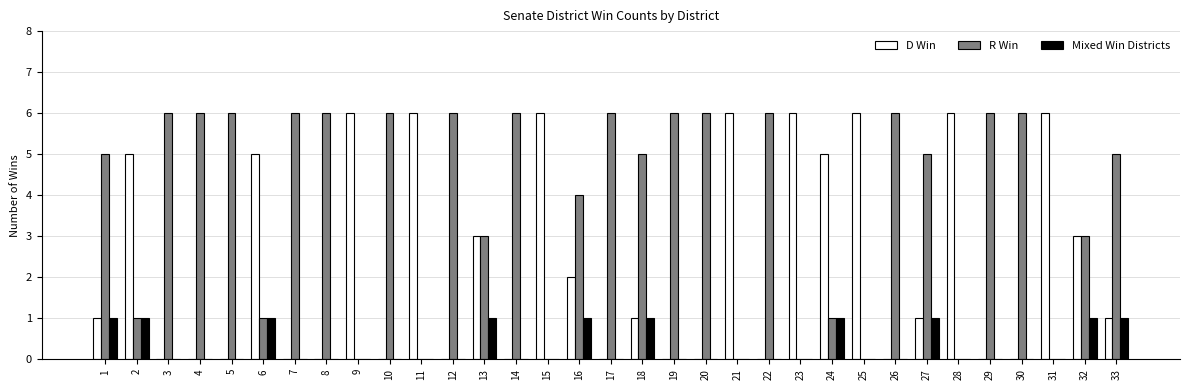

Is the value of Mixed Win Districts at 17 greater than the value of D Win at 18?

No